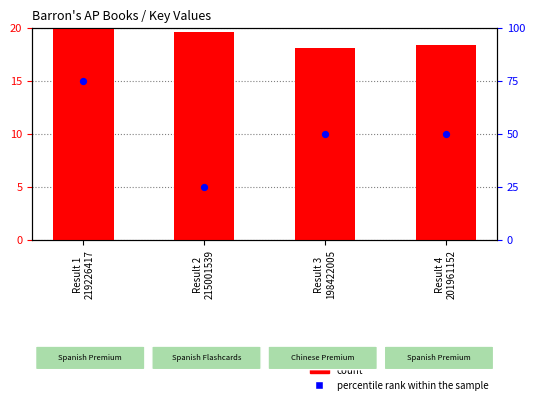

Which series has the widest spread of Y values?

percentile rank within the sample